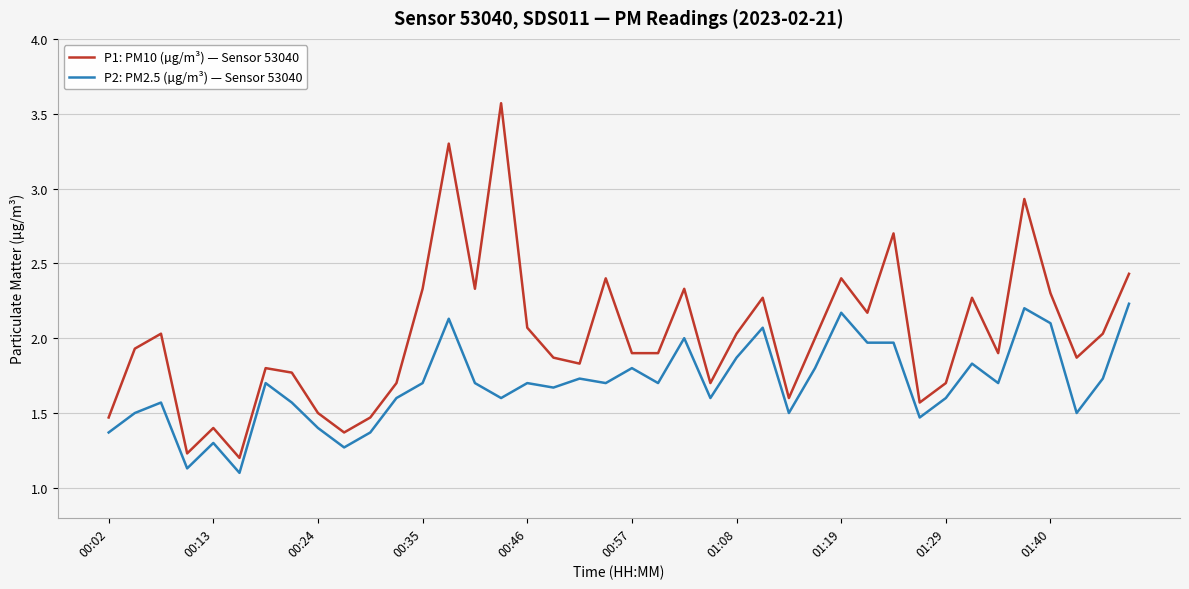

What is the difference between the second highest and minimum values in the P1: PM10 (µg/m³) — Sensor 53040 series?

2.1